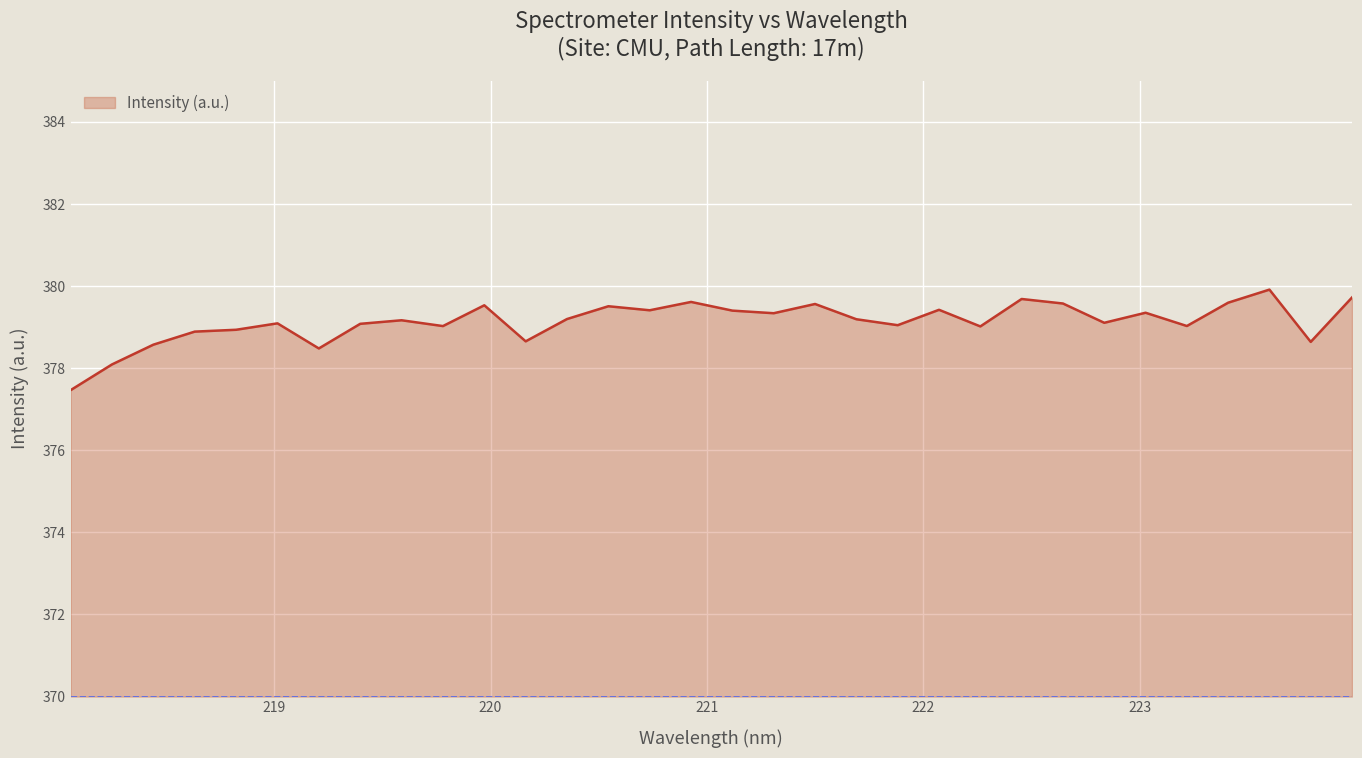

What is the smallest value displayed?

377.5